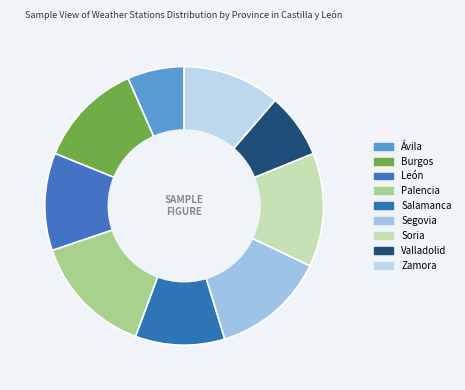

Approximately how many times larger is the value at Salamanca compared to Valladolid?

1.4